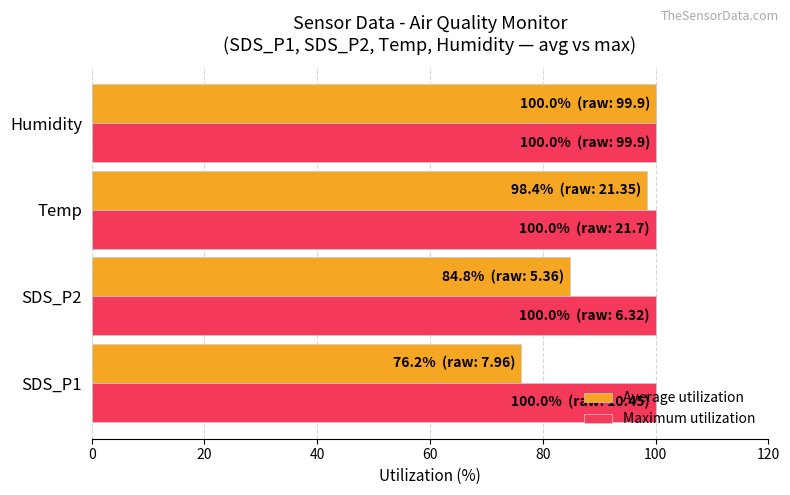

Is it true that Maximum utilization equals 47.5 at Humidity?

False